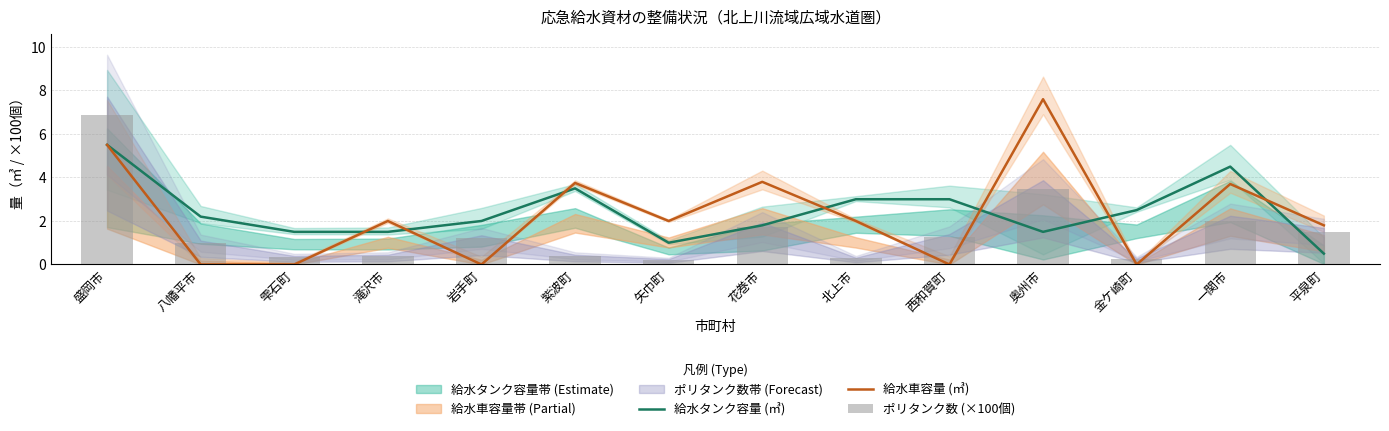

What is the sum of the 給水車容量 (㎥) values at 盛岡市 and 北上市?

7.5